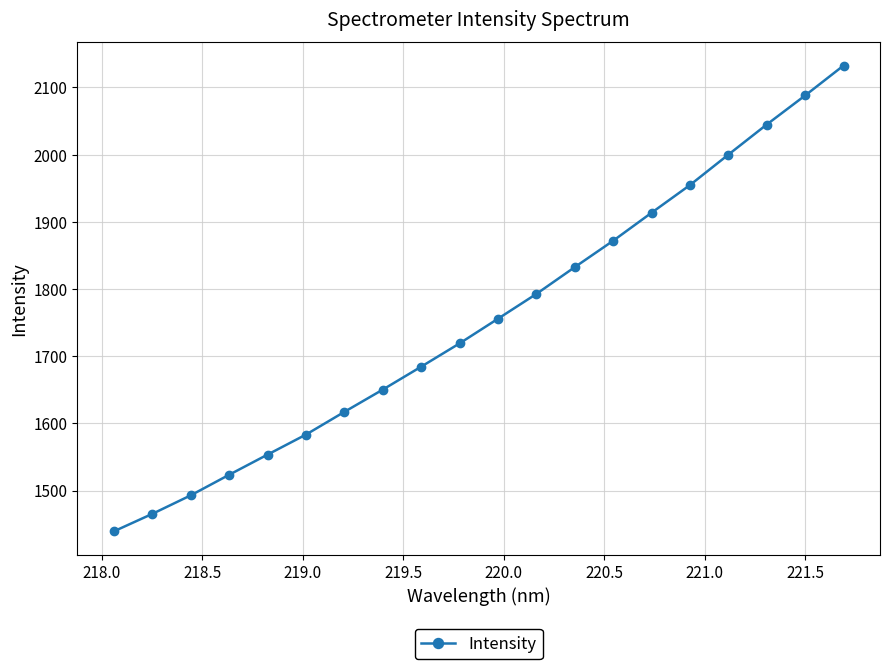

Reading right to left, transcribe all the data shown in this chart.

2132.5	2088.0	2044.8	2000.0	1954.8	1913.6	1871.9	1832.6	1792.8	1755.9	1719.2	1684.5	1650.4	1617.2	1583.4	1553.6	1523.6	1493.0	1465.4	1439.4